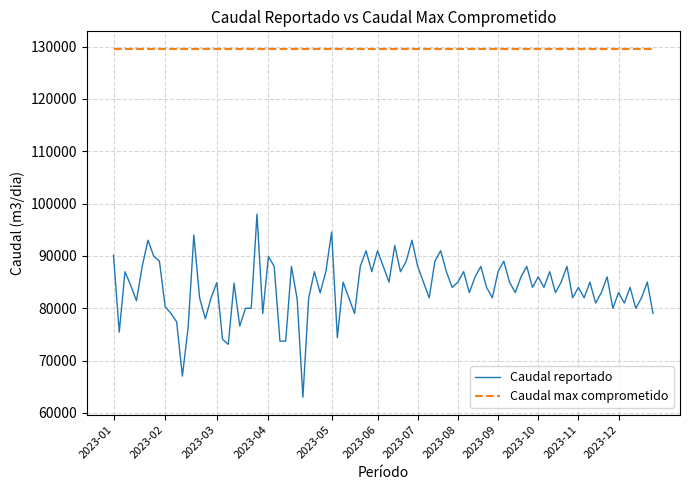

Rank the series by their maximum value, from highest to lowest.

Caudal max comprometido, Caudal reportado